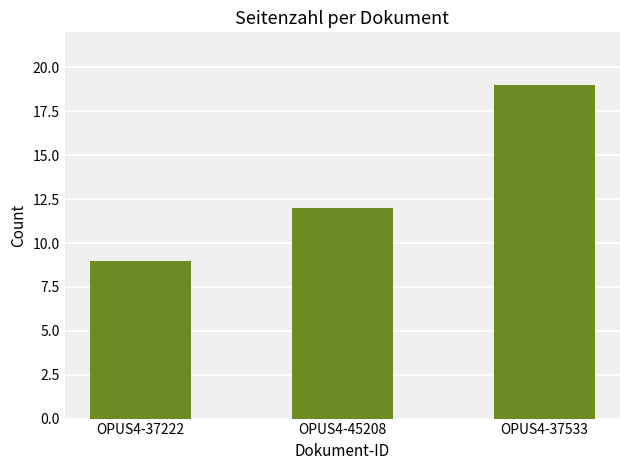

What is the value of the 3rd bar from the left?

19